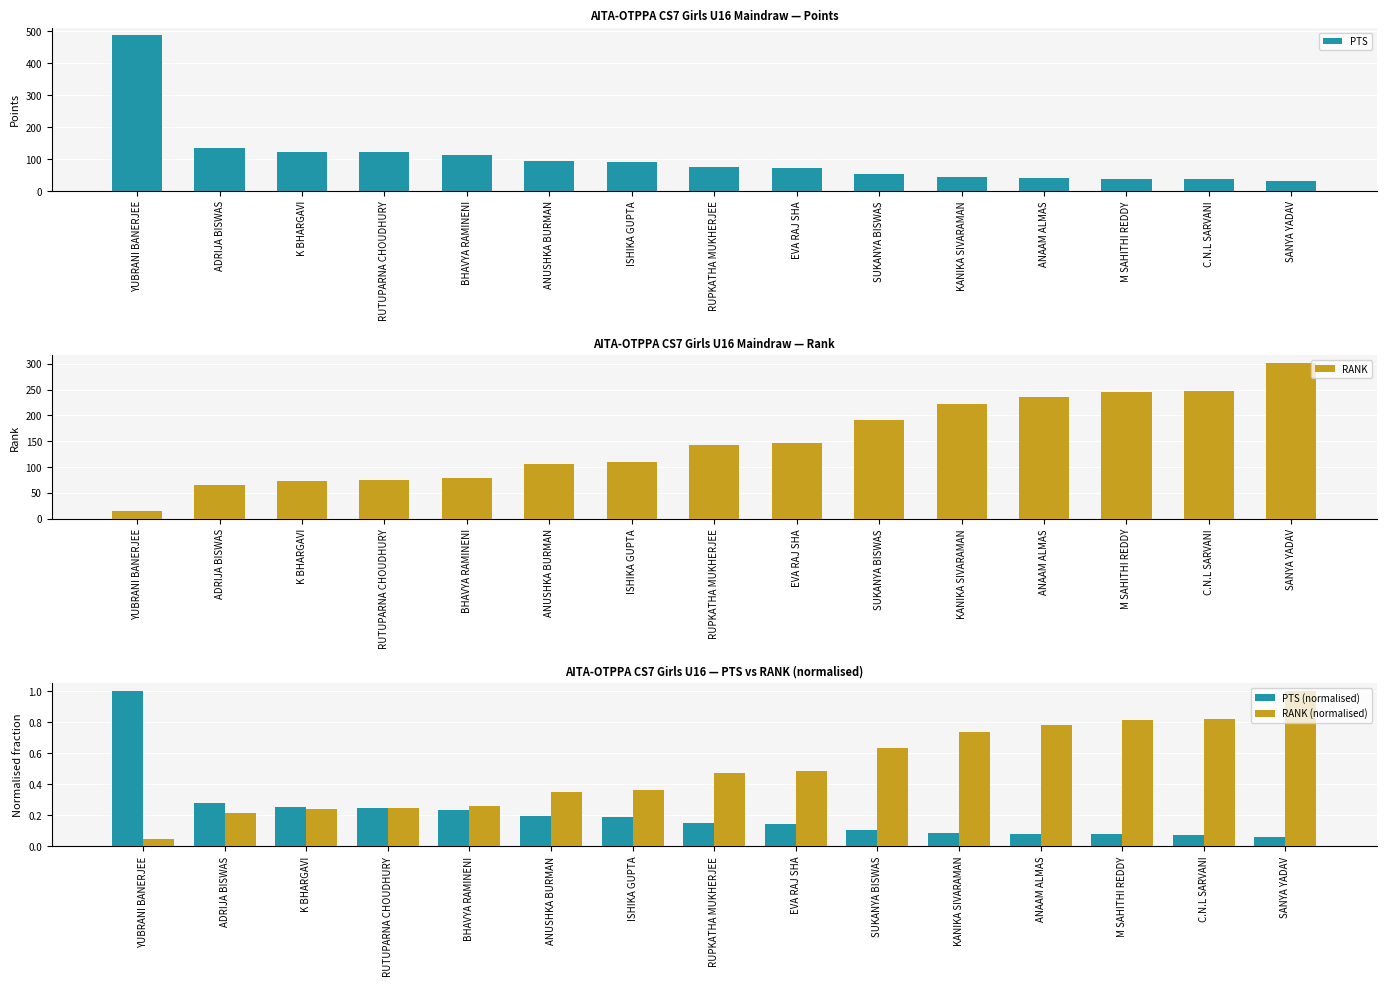

What are all the series names shown in the legend?

PTS, RANK, PTS (normalised), RANK (normalised)